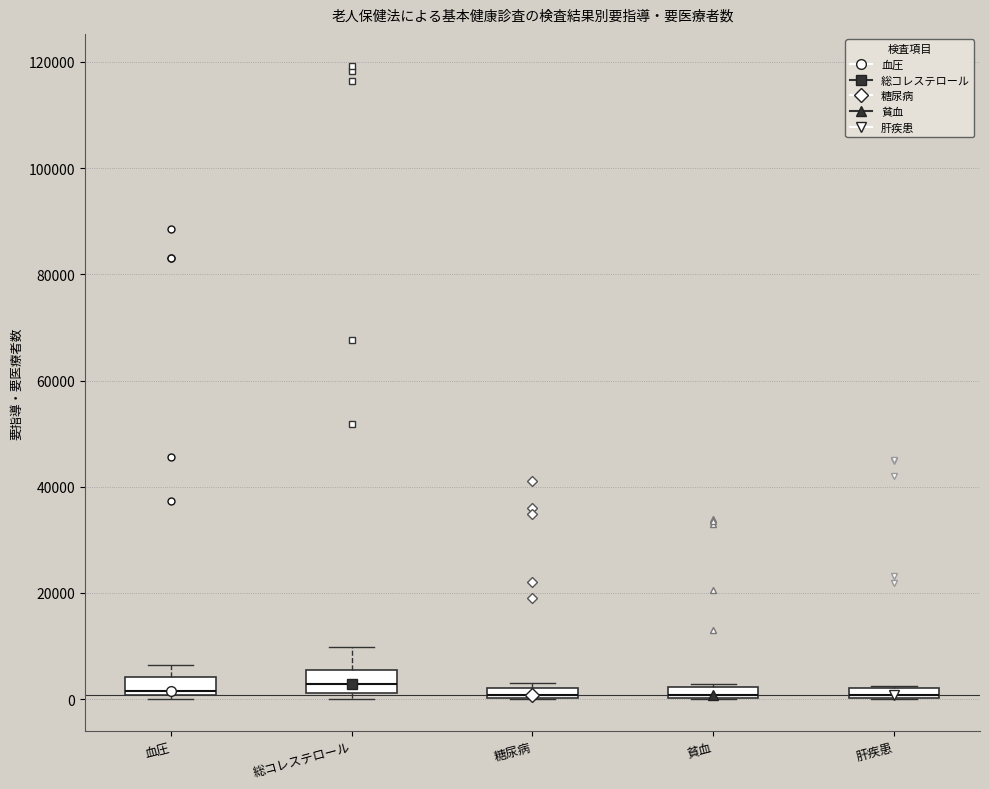

Where is the upper edge of the box for 貧血 on the y-axis? The values are not printed on the chart, so give them approximately, as read against the axis.

2000